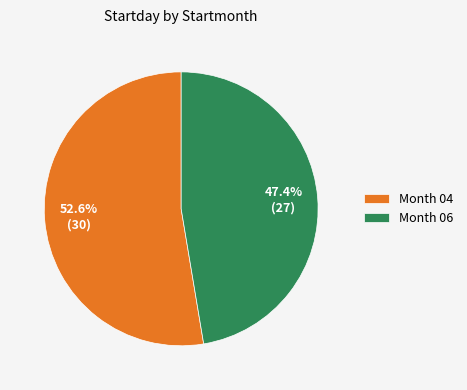

How many slices are in this pie chart?

2